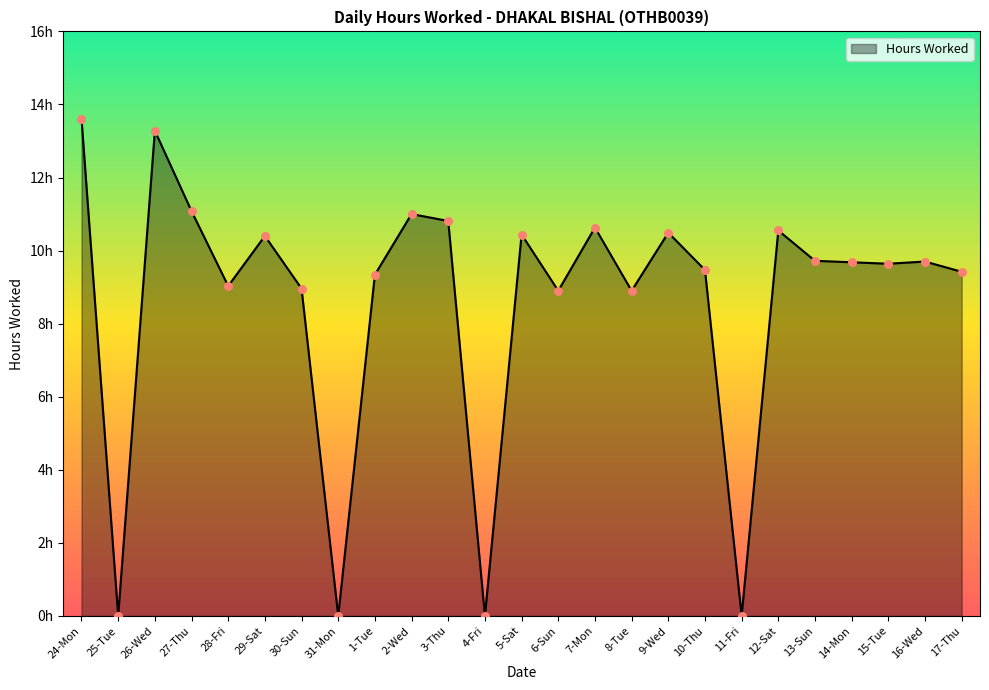

Which has a higher value, 25-Tue or 5-Sat?

5-Sat